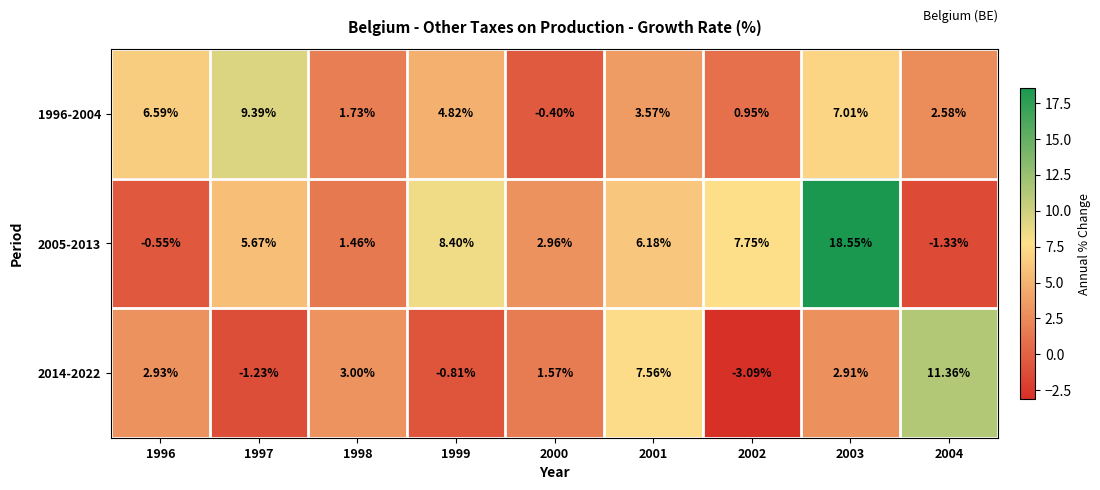

Is the value of 2005-2013 at 2002 greater than the value of 2014-2022 at 1999?

Yes